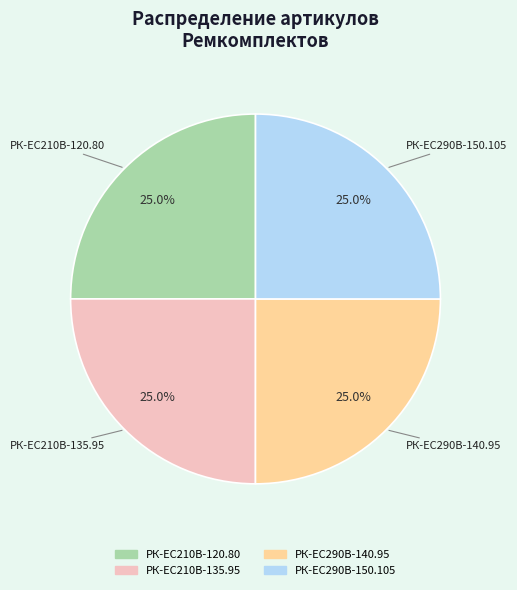

Count the number of slices in the pie.

4